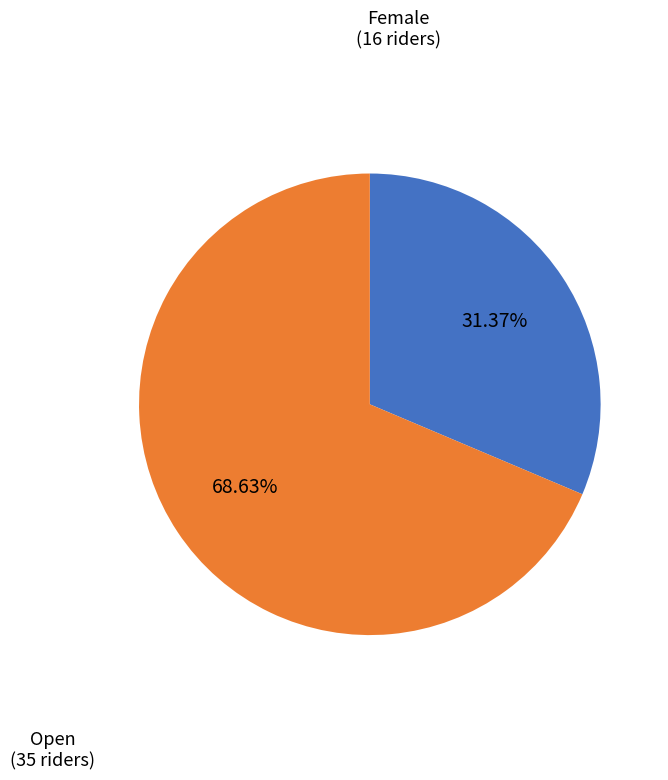

How many slices are in this pie chart?

2